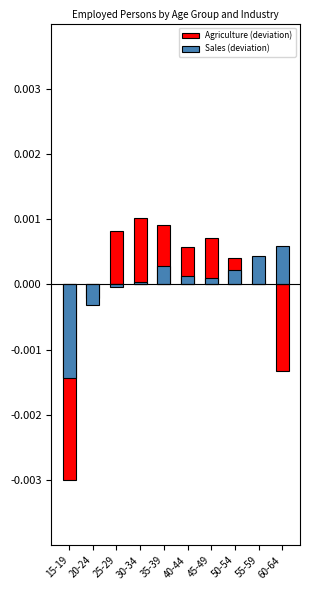

Which label corresponds to the smallest value in the chart?

15-19